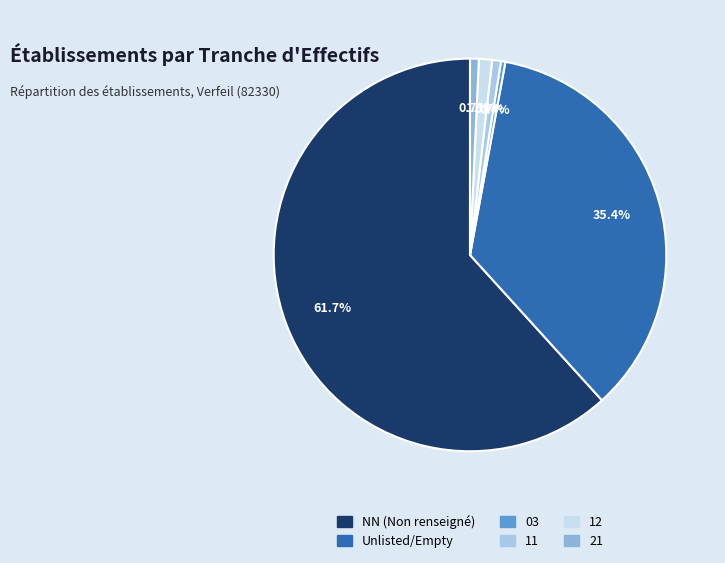

Between 03 and 12, which is larger?

12